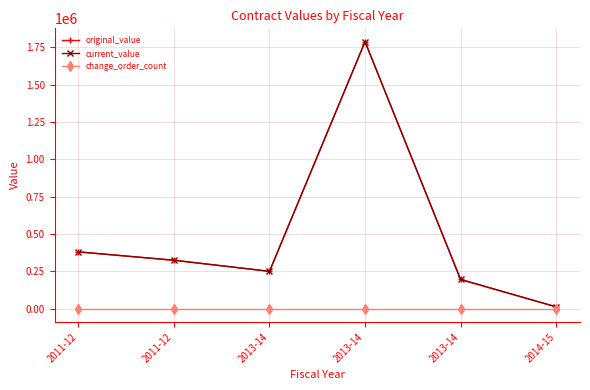

Between 2011-12 and 2013-14, which series saw the biggest shift?

original_value